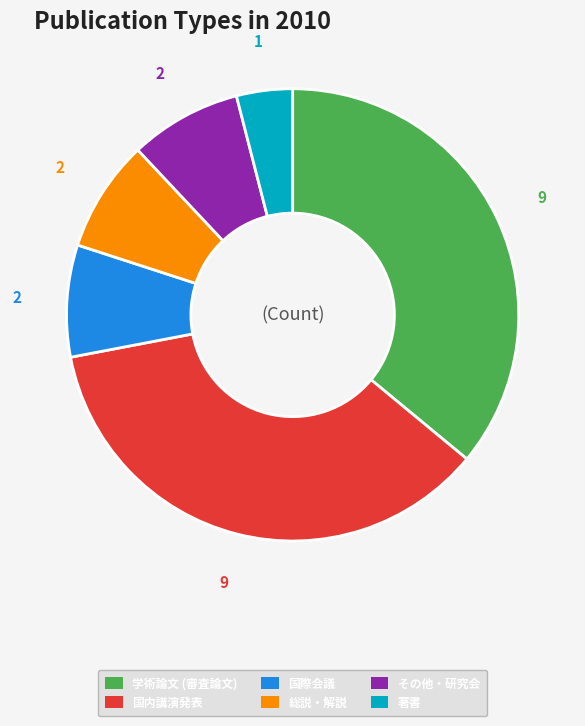

Is it true that 国内講演発表 is 27% of the pie?

False